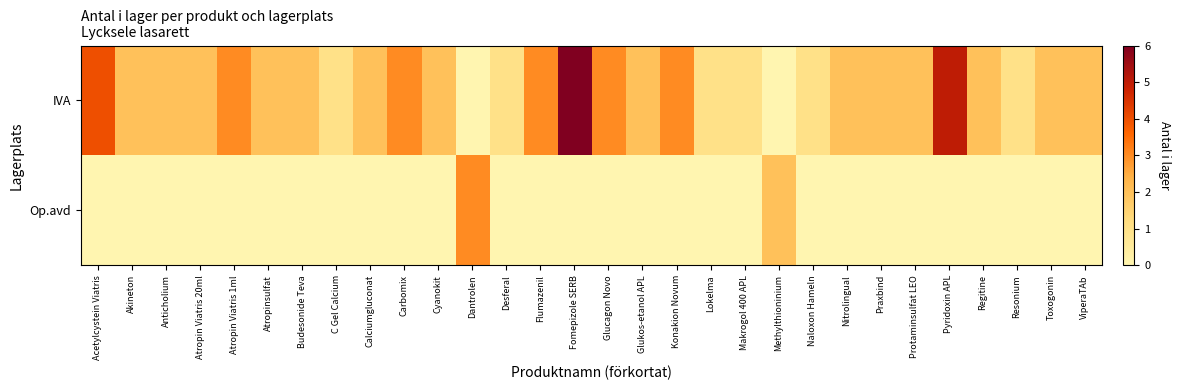

Which category has the highest value across all series?

Fomepizole SERB